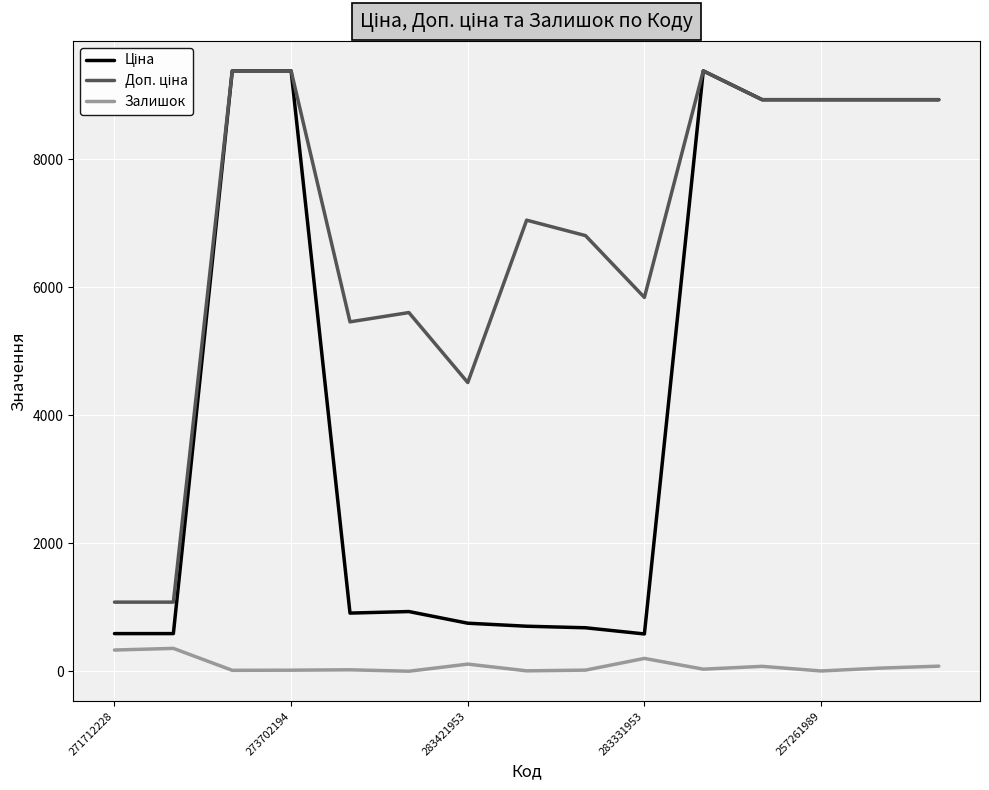

What is the highest value of the Залишок series?

359.0